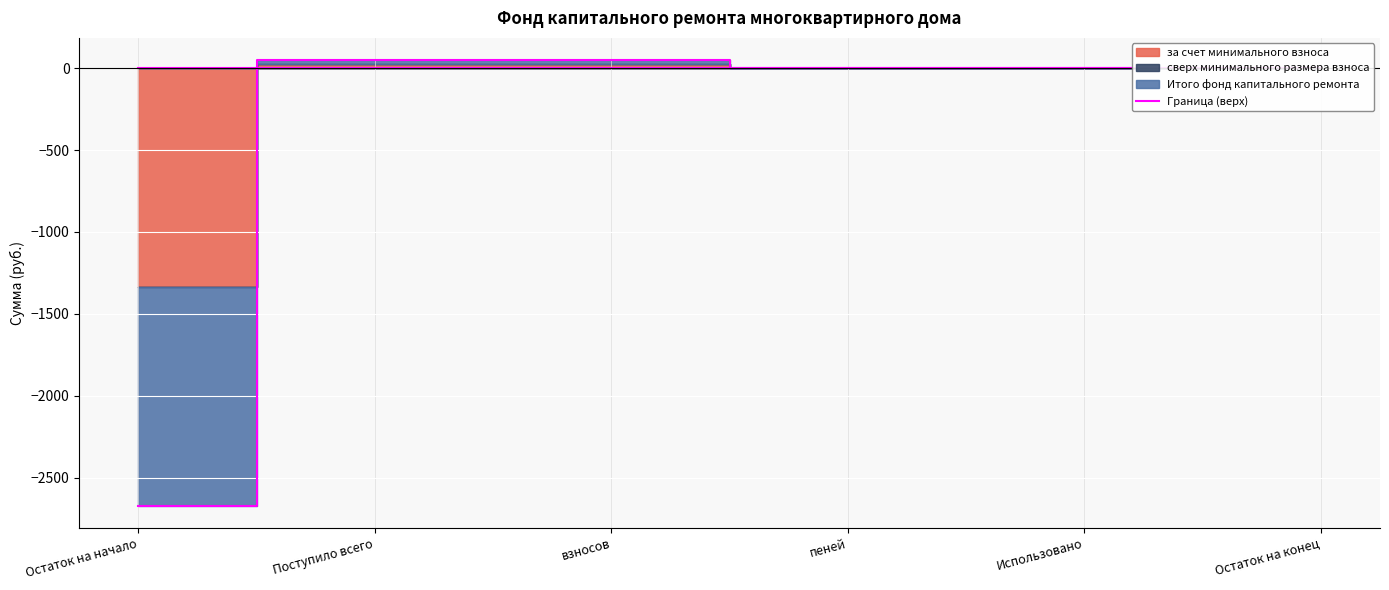

Is it true that the value at пеней is 0.0?

True